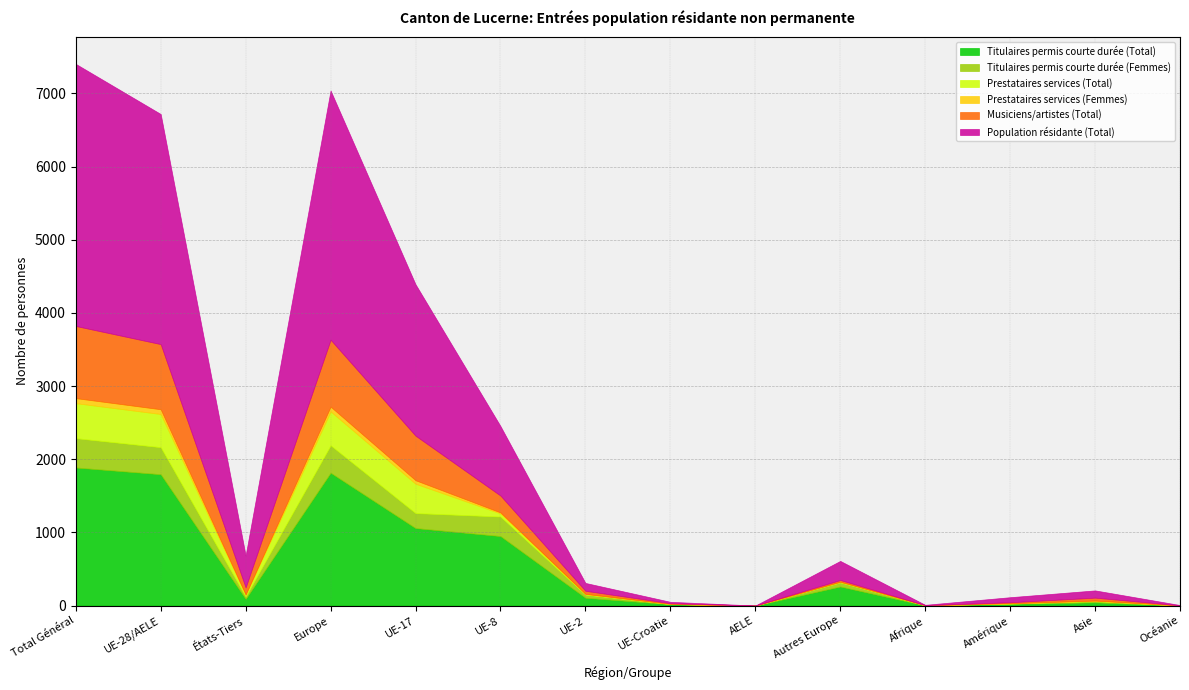

What are all the series names shown in the legend?

Titulaires permis courte durée (Total), Titulaires permis courte durée (Femmes), Prestataires services (Total), Prestataires services (Femmes), Musiciens/artistes (Total), Population résidante (Total)